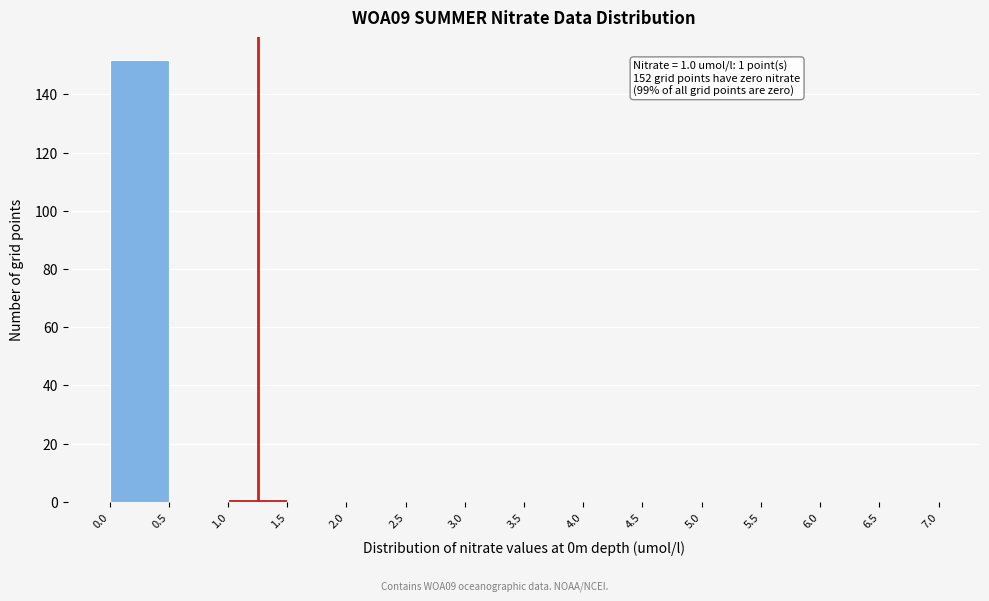

Over which range of the x-axis is the bar tallest?

0.0 to 0.5